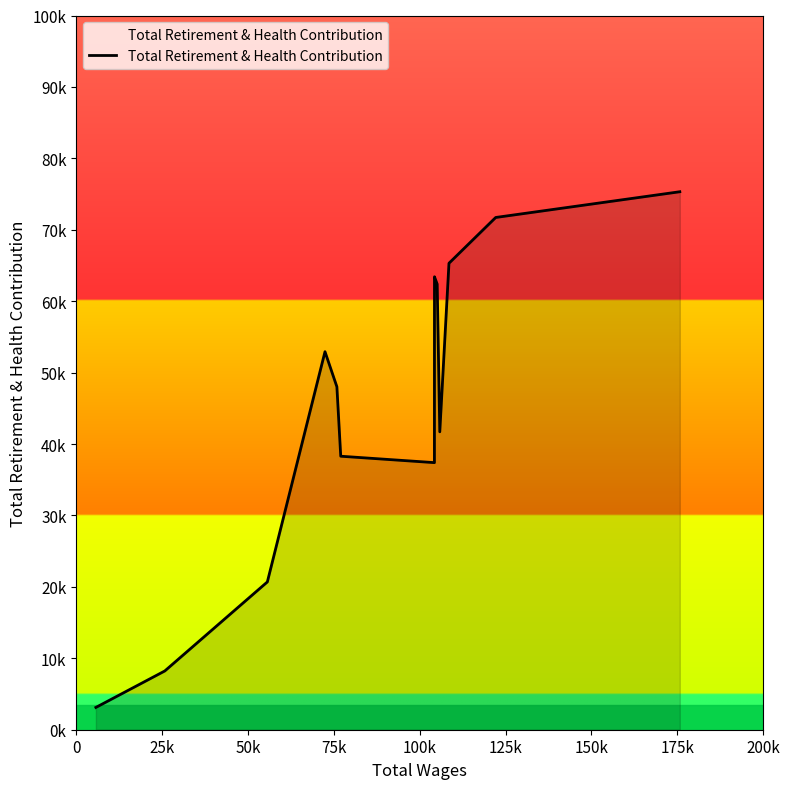

Is this an area chart (filled region under the line)?

Yes